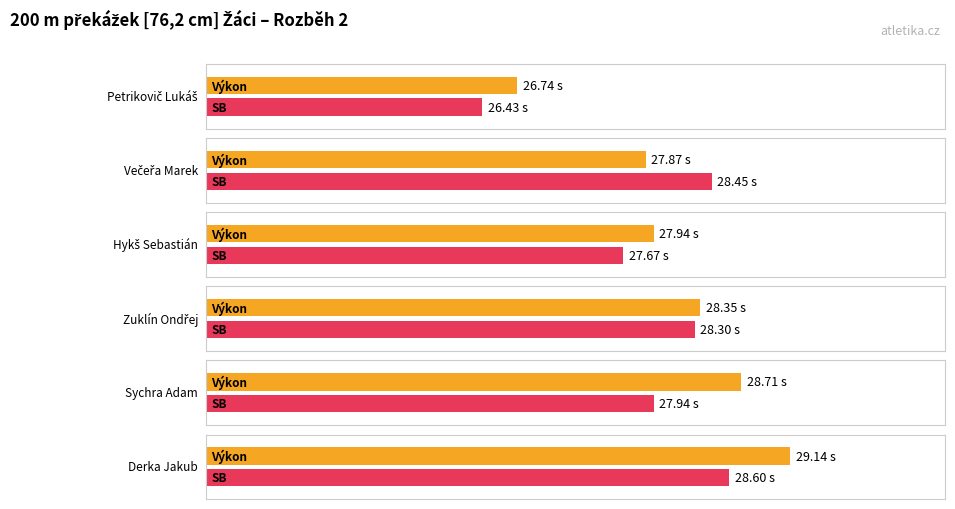

How many groups of bars are there?

6